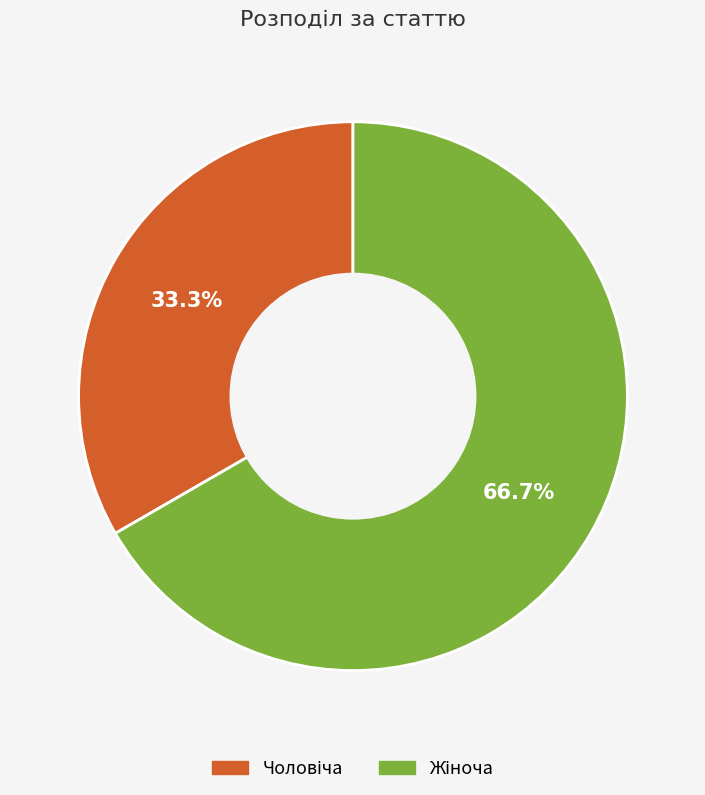

Is there any slice that represents more than half of the pie?

Yes